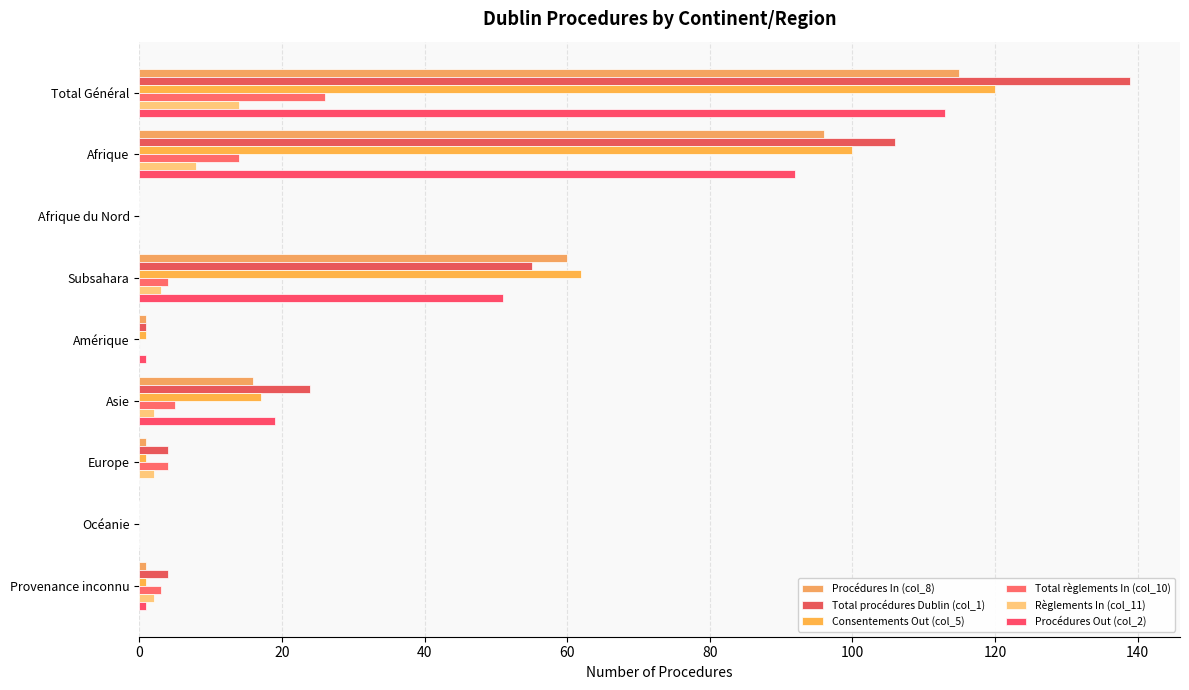

How many categories are shown in the chart?

9